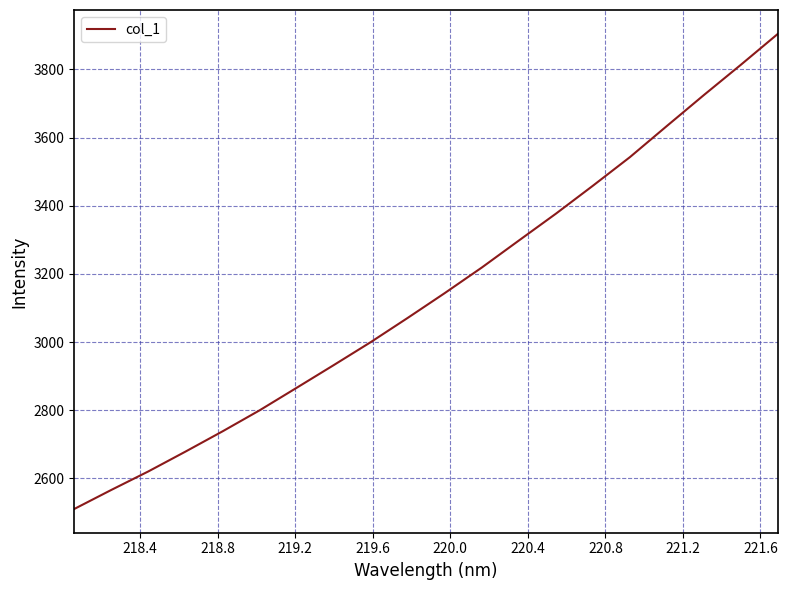

Reading left to right, what are all the values shown in this chart?

2510.6	2566.5	2620.8	2678.8	2738.2	2799.9	2865.9	2932.5	2999.9	3071.1	3143.8	3218.8	3297.9	3376.7	3458.7	3542.6	3634.1	3724.8	3813.7	3904.4